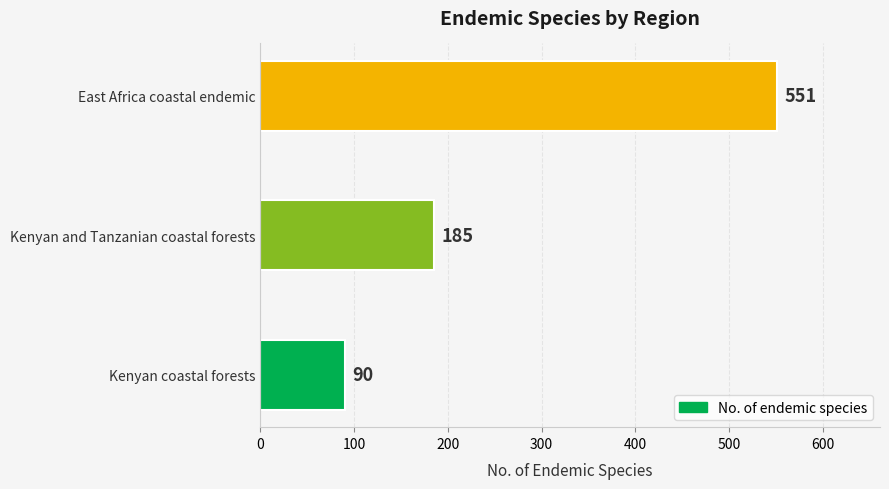

How many bars are there in total?

3